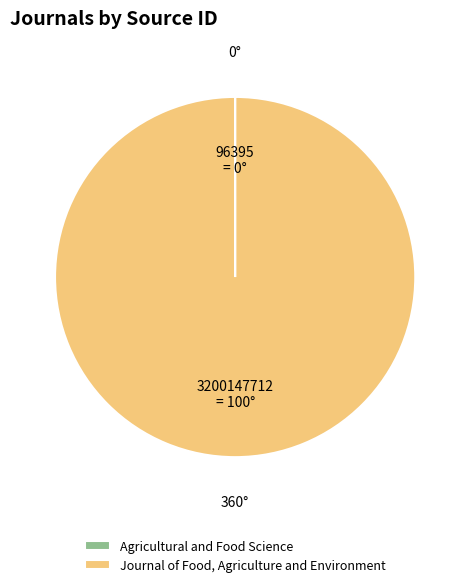

Which slice represents more than half of the pie?

Journal of Food, Agriculture and Environment